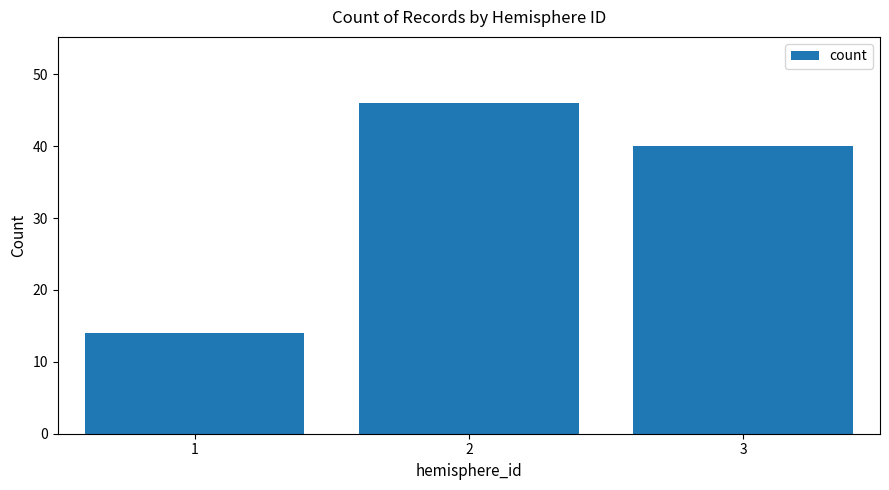

What is the sum of the values at 3 and 1?

54